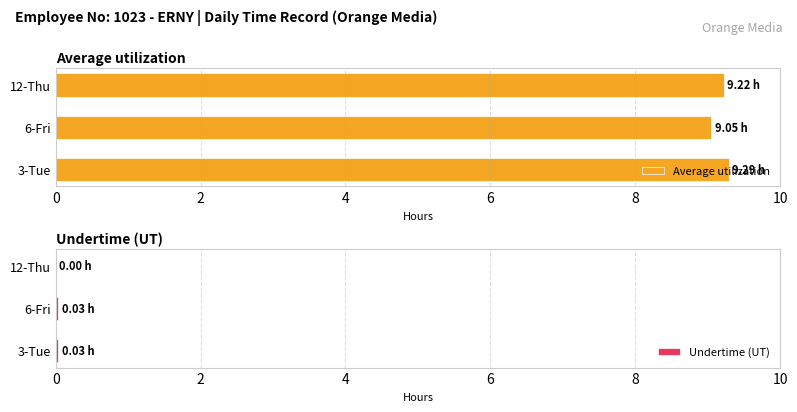

Read the Average utilization value at 12-Thu.

9.2